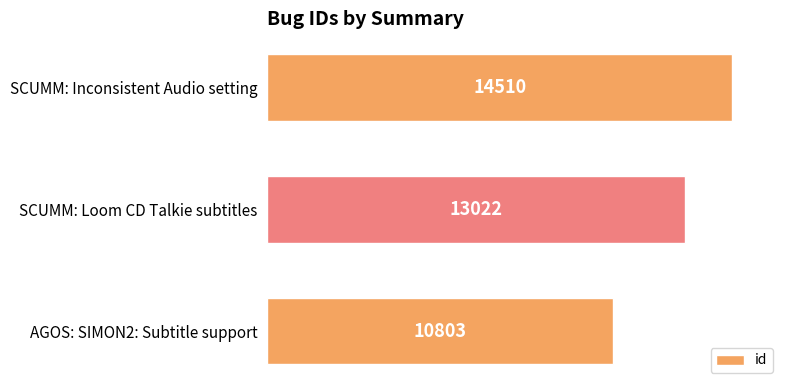

What is the minimum value shown in the chart?

10803